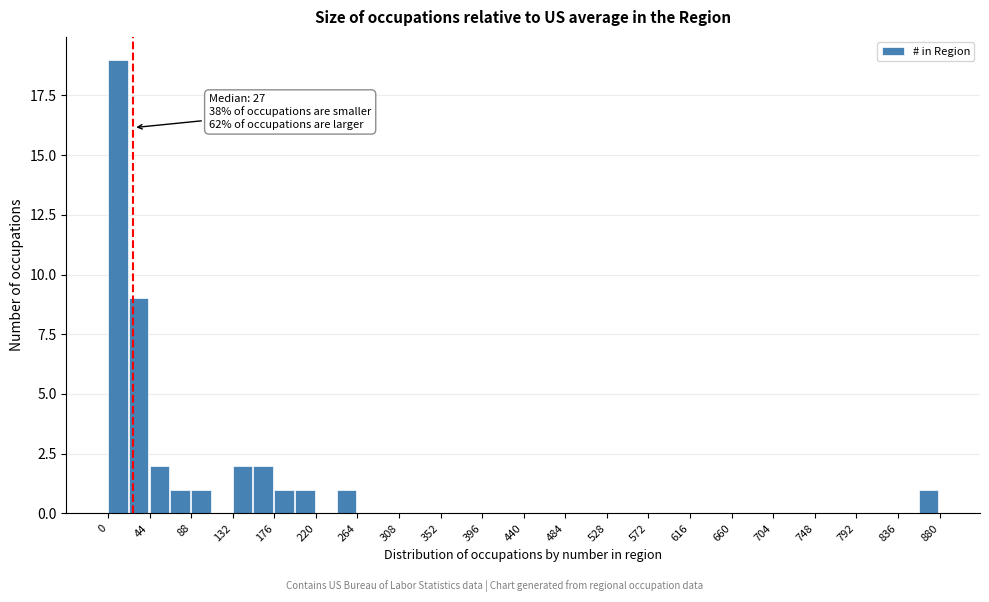

Over which range of the x-axis is the bar tallest?

0 to 22